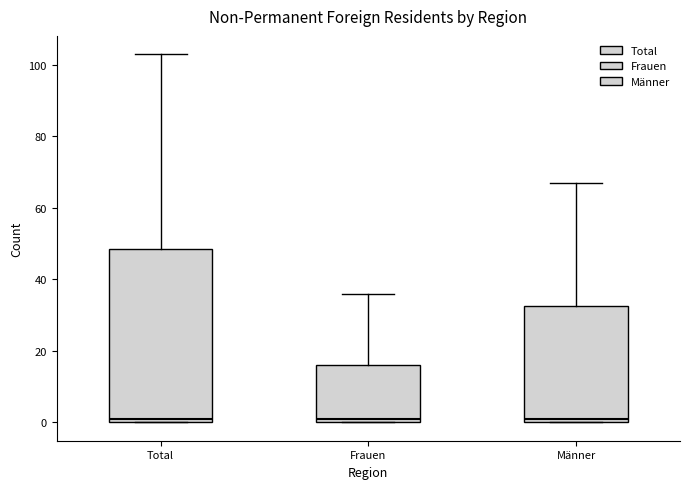

Reading left to right, read every box against the y-axis: the position of its median line, the range the box covers, and the ends of its whiskers. The values are not printed on the chart, so give them approximately, as read against the axis.

Total: median 2, box 0 to 48, whiskers 0 to 104
Frauen: median 2, box 0 to 16, whiskers 0 to 36
Männer: median 2, box 0 to 32, whiskers 0 to 68